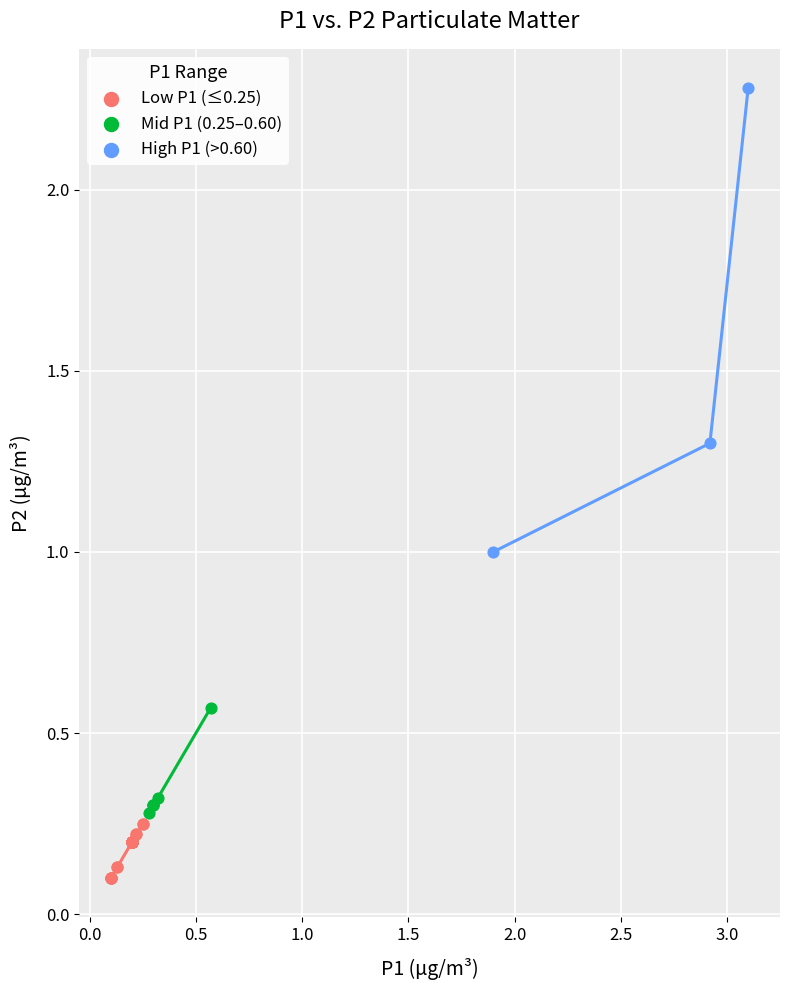

Which series has the widest spread of Y values?

High P1 (>0.60)